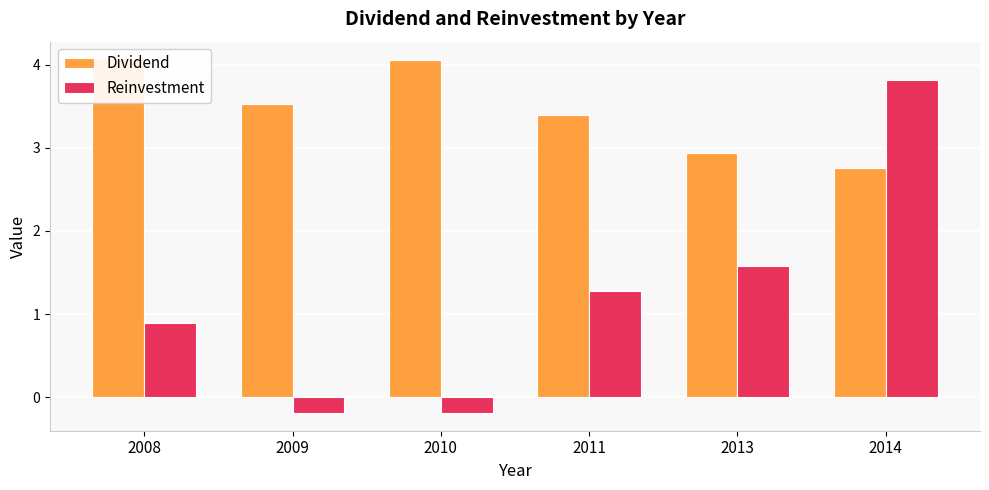

Which series changed the most between 2009 and 2011?

Reinvestment